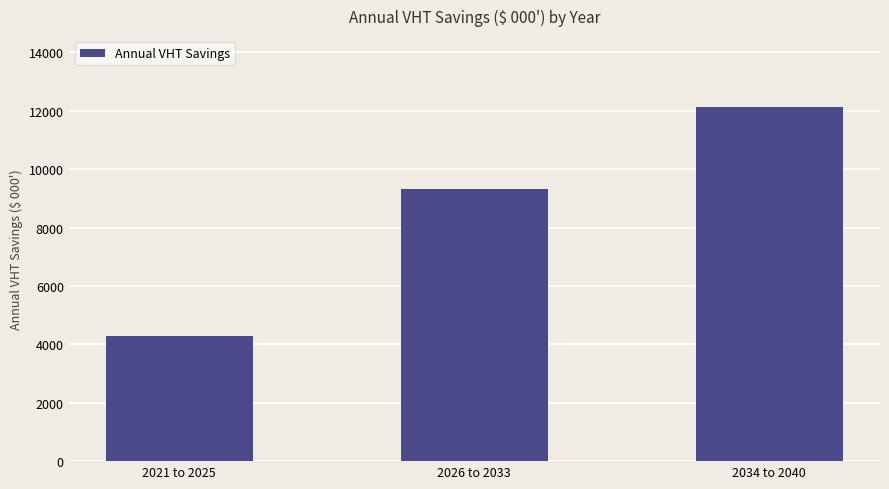

Approximately how many times larger is the value at 2026 to 2033 compared to 2021 to 2025?

2.2